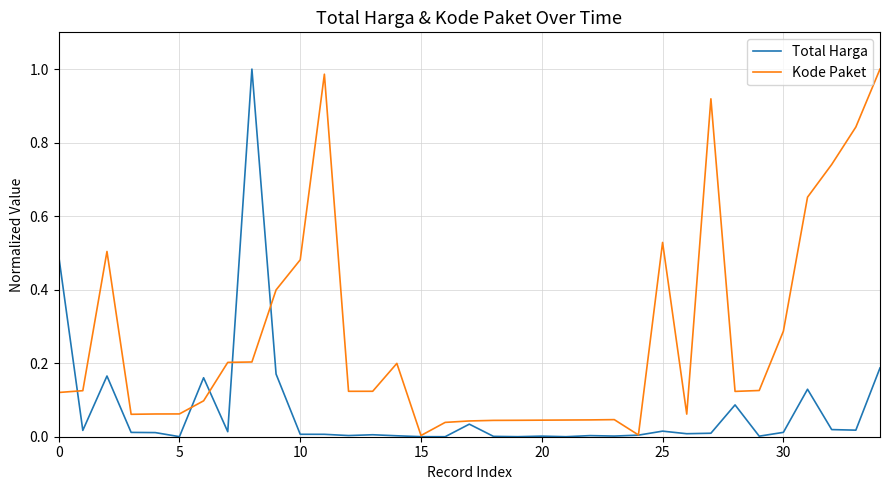

Which series has the largest total across all categories?

Kode Paket